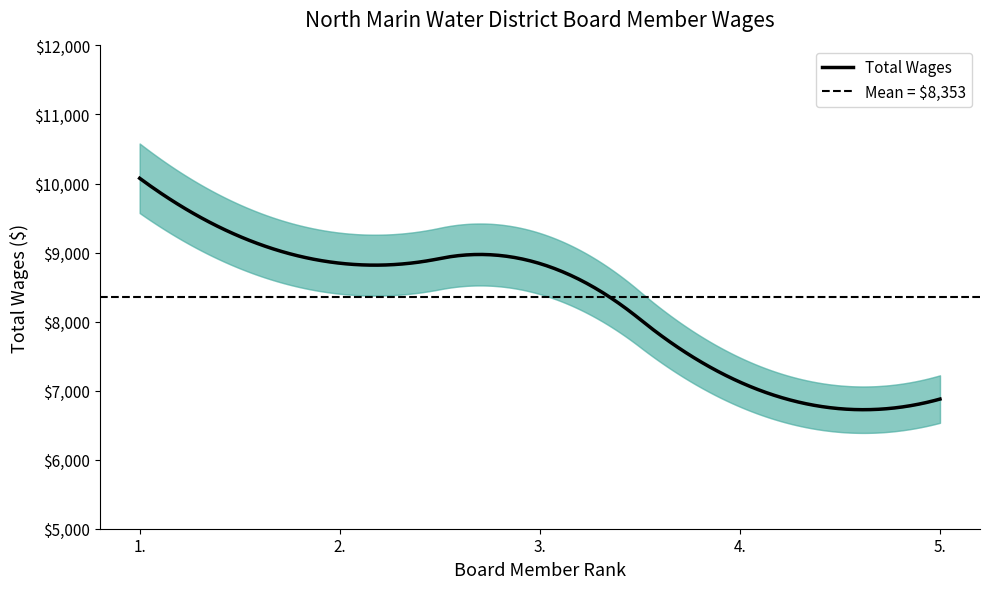

List the labels in order of value, smallest first.

5., 4., 3., 2., 1.